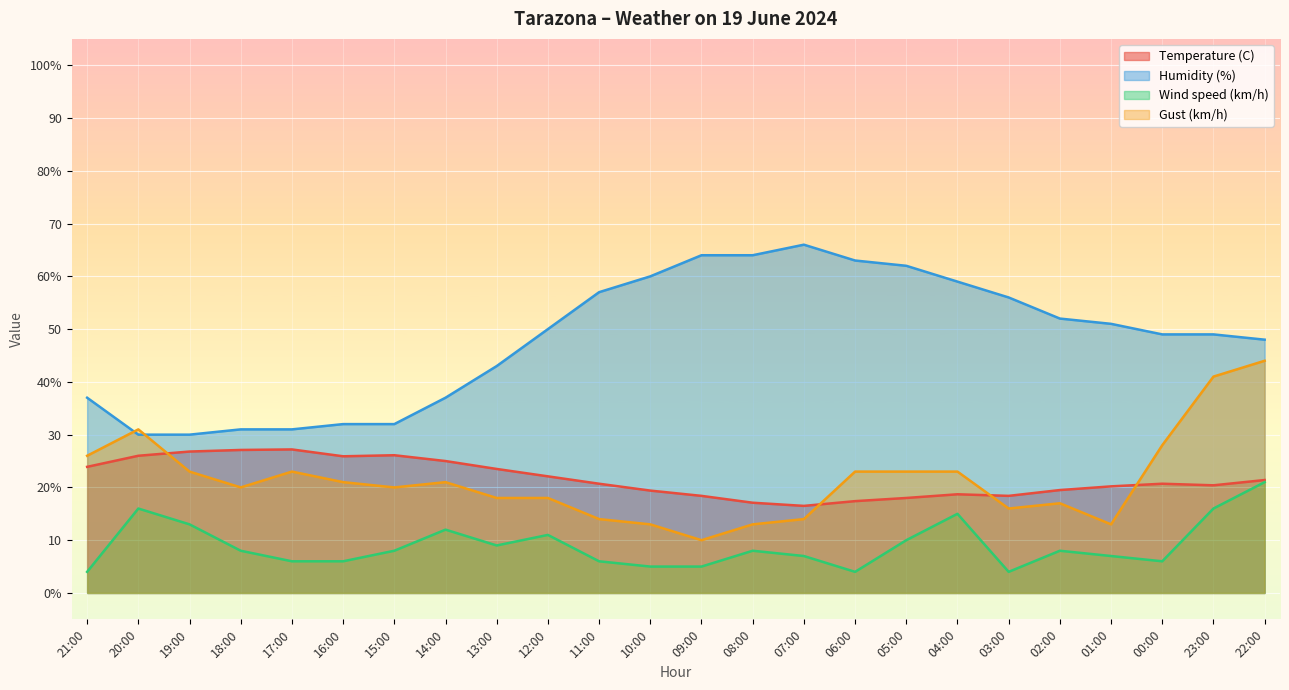

What is the maximum value for Wind speed (km/h)?

21.0